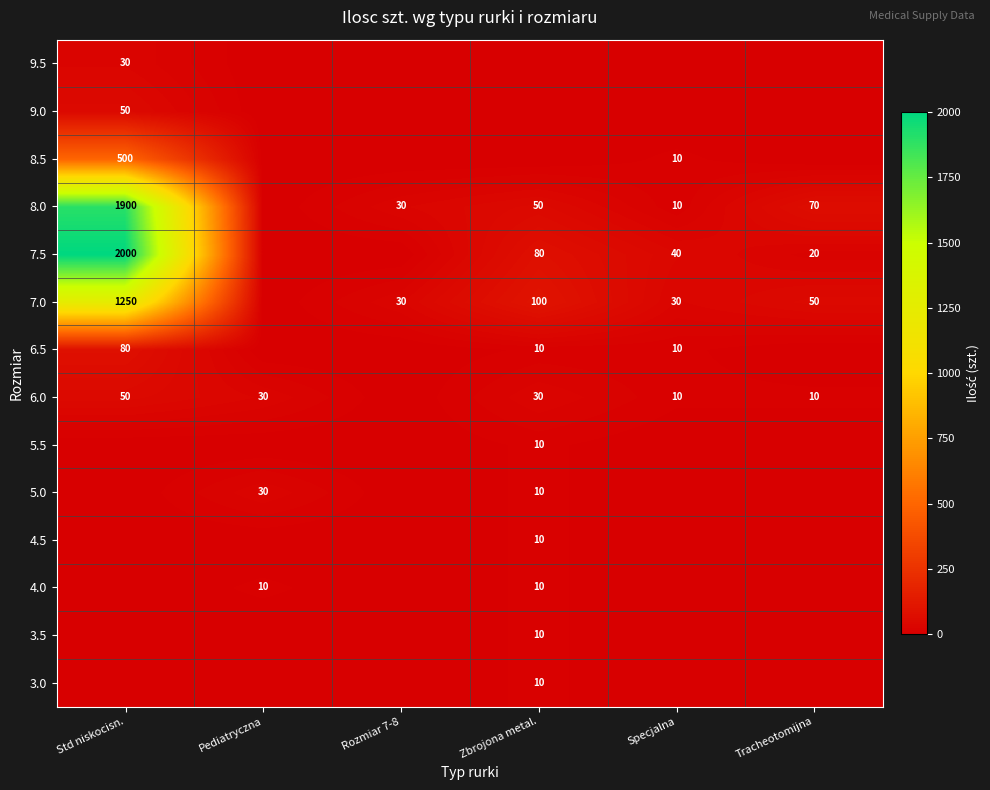

True or false: 7.0 has a value of 50 at Tracheotomijna.

True